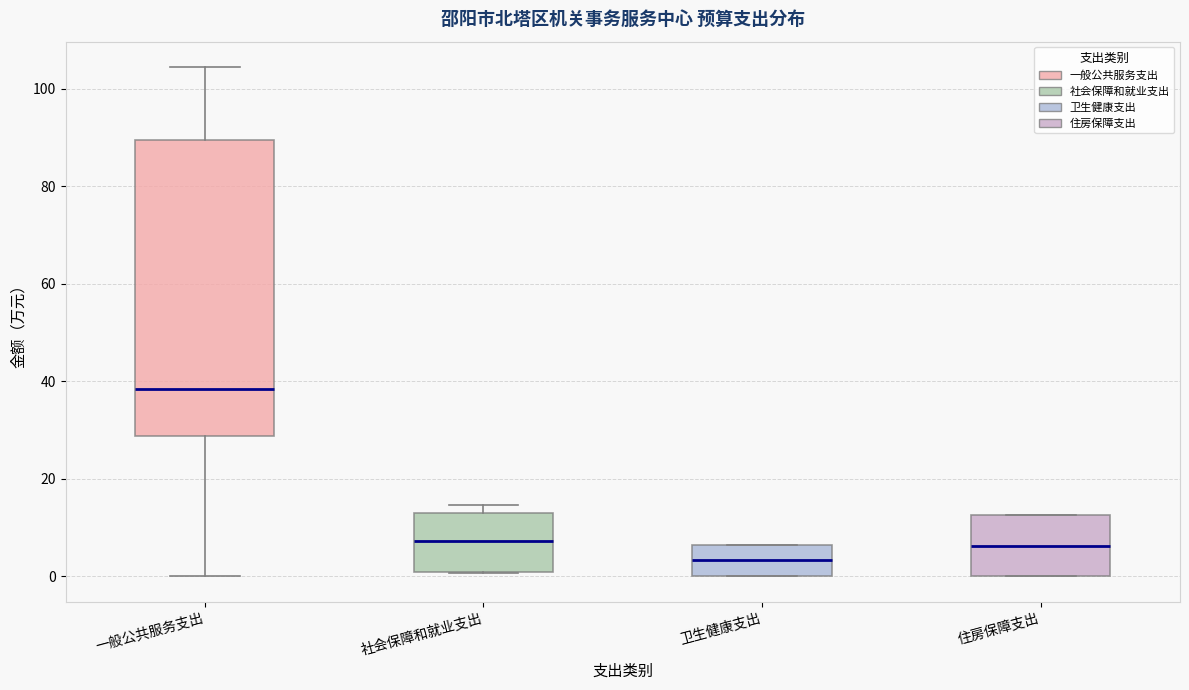

Reading left to right, transcribe this box plot: for each box, give where its median line is, the range the box spans, and where its two whiskers end, as read against the y-axis. The values are not printed on the chart, so give them approximately, as read against the axis.

一般公共服务支出: median 38, box 28 to 90, whiskers 0 to 104
社会保障和就业支出: median 8, box 2 to 12, whiskers 0 to 14
卫生健康支出: median 4, box 0 to 6, whiskers 0 to 6
住房保障支出: median 6, box 0 to 12, whiskers 0 to 12